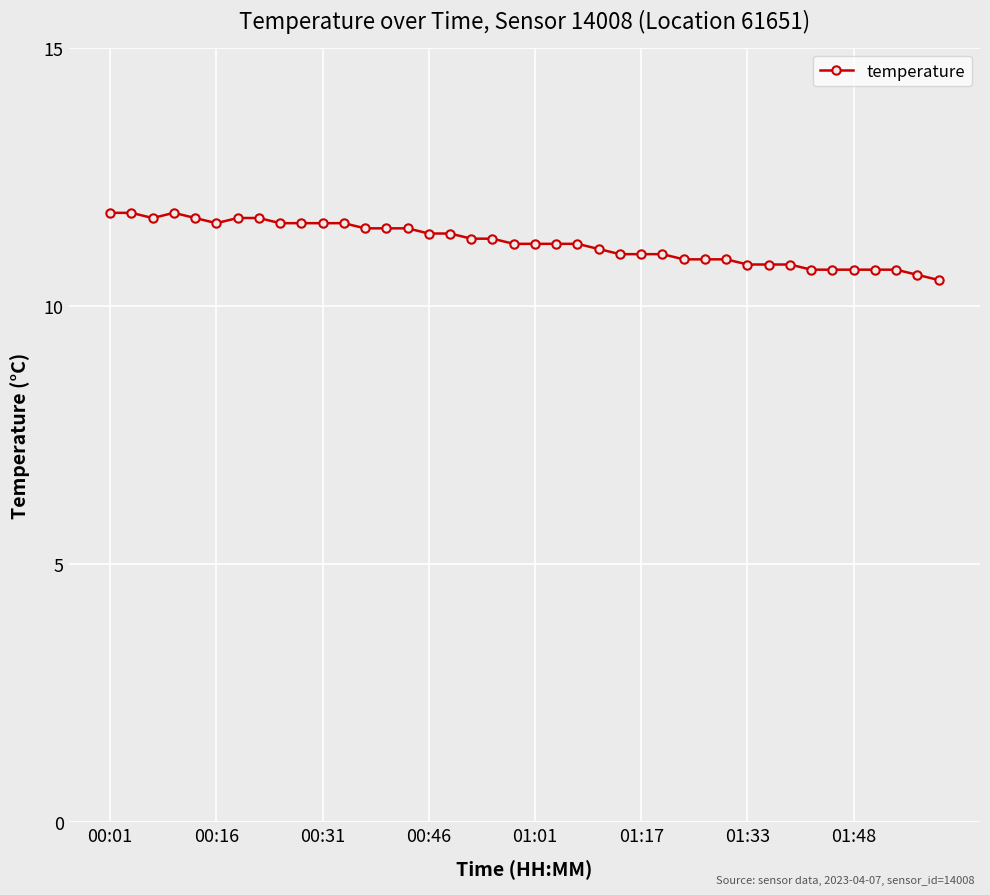

What is the smallest value displayed?

10.5